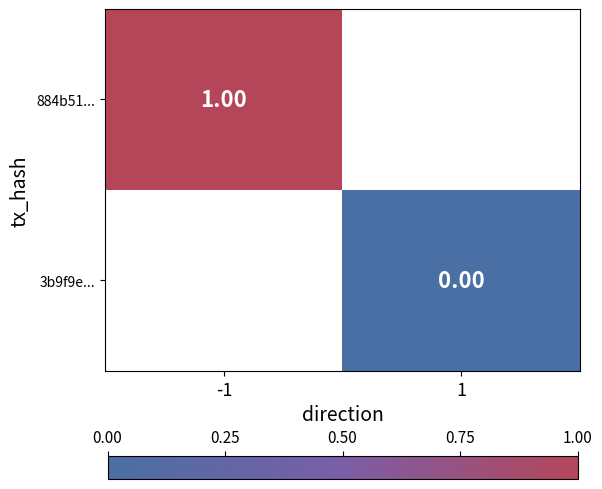

List the labels in order of 3b9f9e... value, largest first.

-1, 1